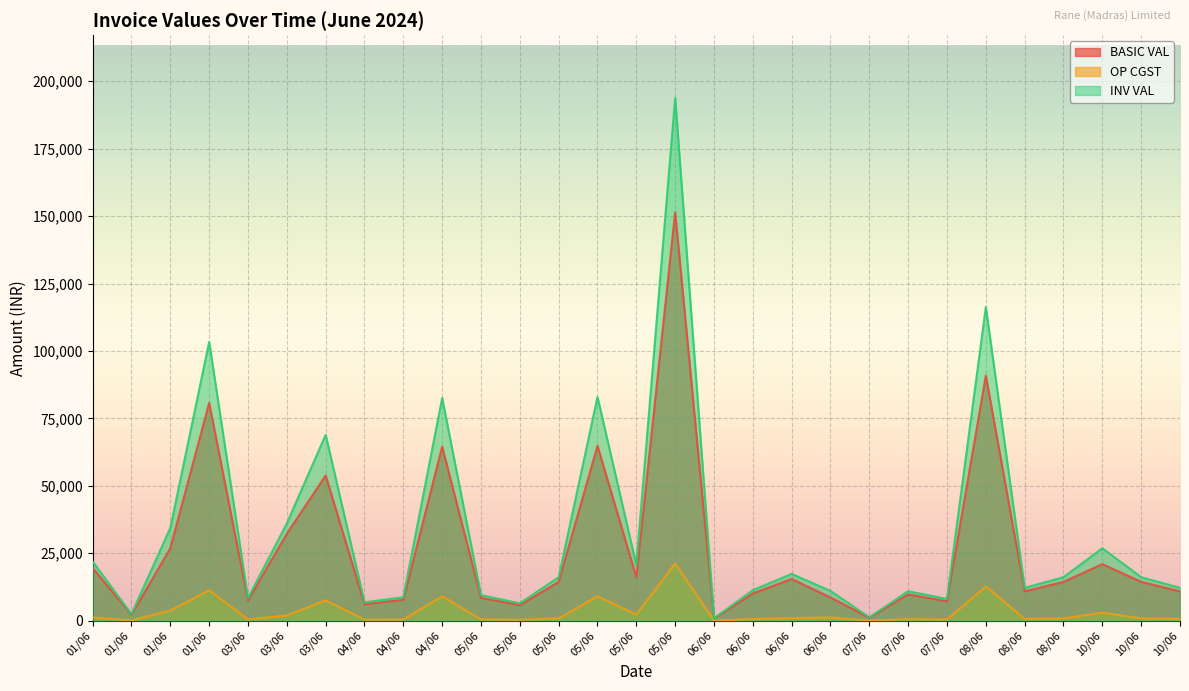

Between 01/06 and 06/06, which series saw the biggest shift?

BASIC VAL